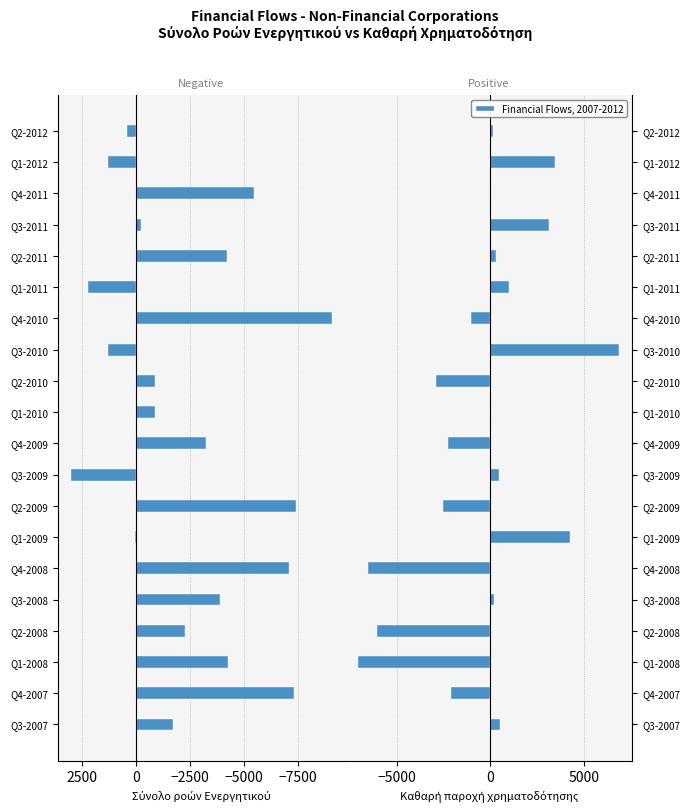

Is the value of Σύνολο ροών Ενεργητικού at Q4-2009 greater than the value of Καθαρή παροχή χρηματοδότησης at Q4-2007?

No